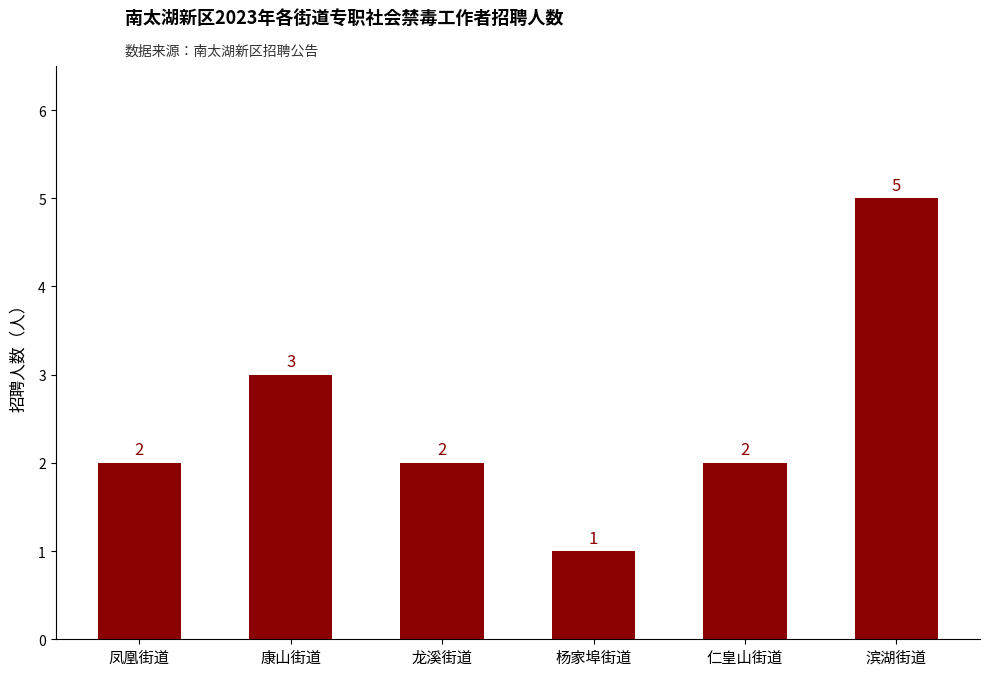

Are the bars horizontal?

No